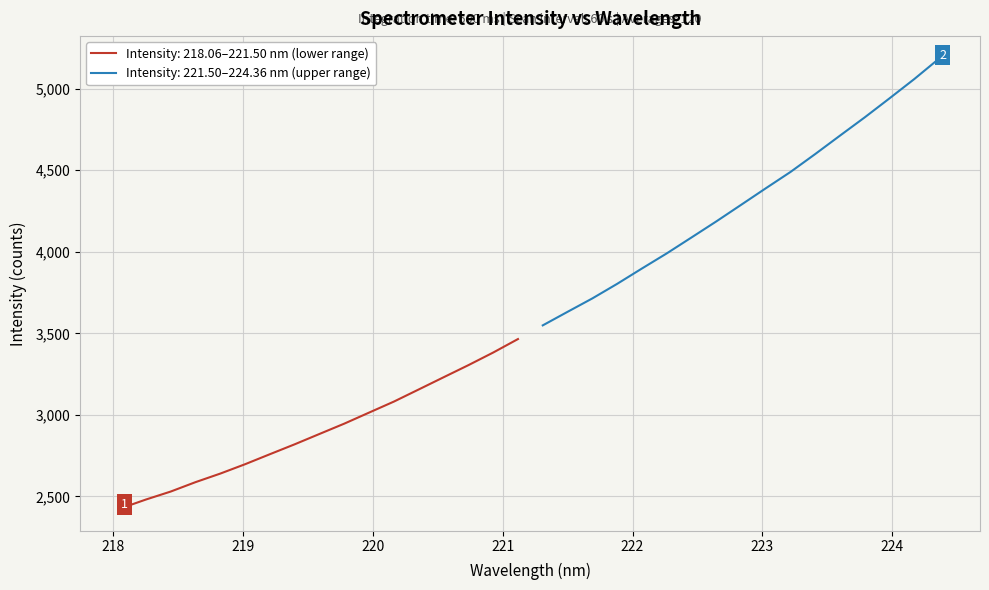

Where does the data first go above 3548?

17